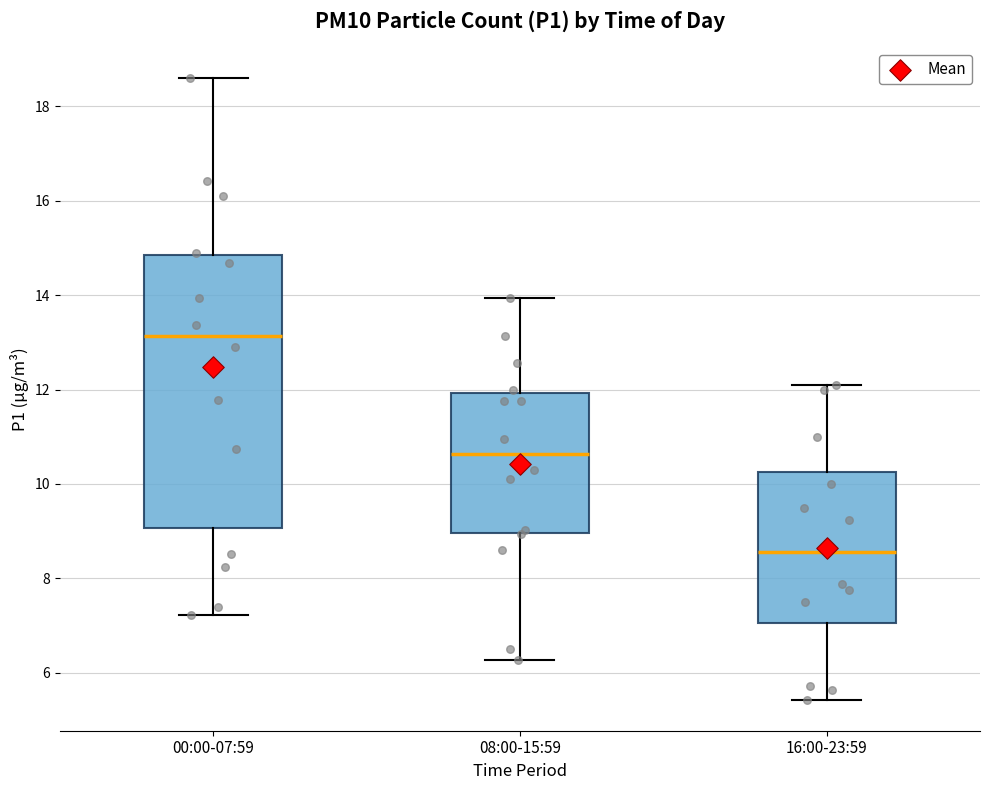

Reading left to right, transcribe this box plot: for each box, give where its median line is, the range the box spans, and where its two whiskers end, as read against the y-axis. The values are not printed on the chart, so give them approximately, as read against the axis.

00:00-07:59: median 13.2, box 9.0 to 14.8, whiskers 7.2 to 18.6
08:00-15:59: median 10.6, box 9.0 to 12.0, whiskers 6.2 to 14.0
16:00-23:59: median 8.6, box 7.0 to 10.2, whiskers 5.4 to 12.2